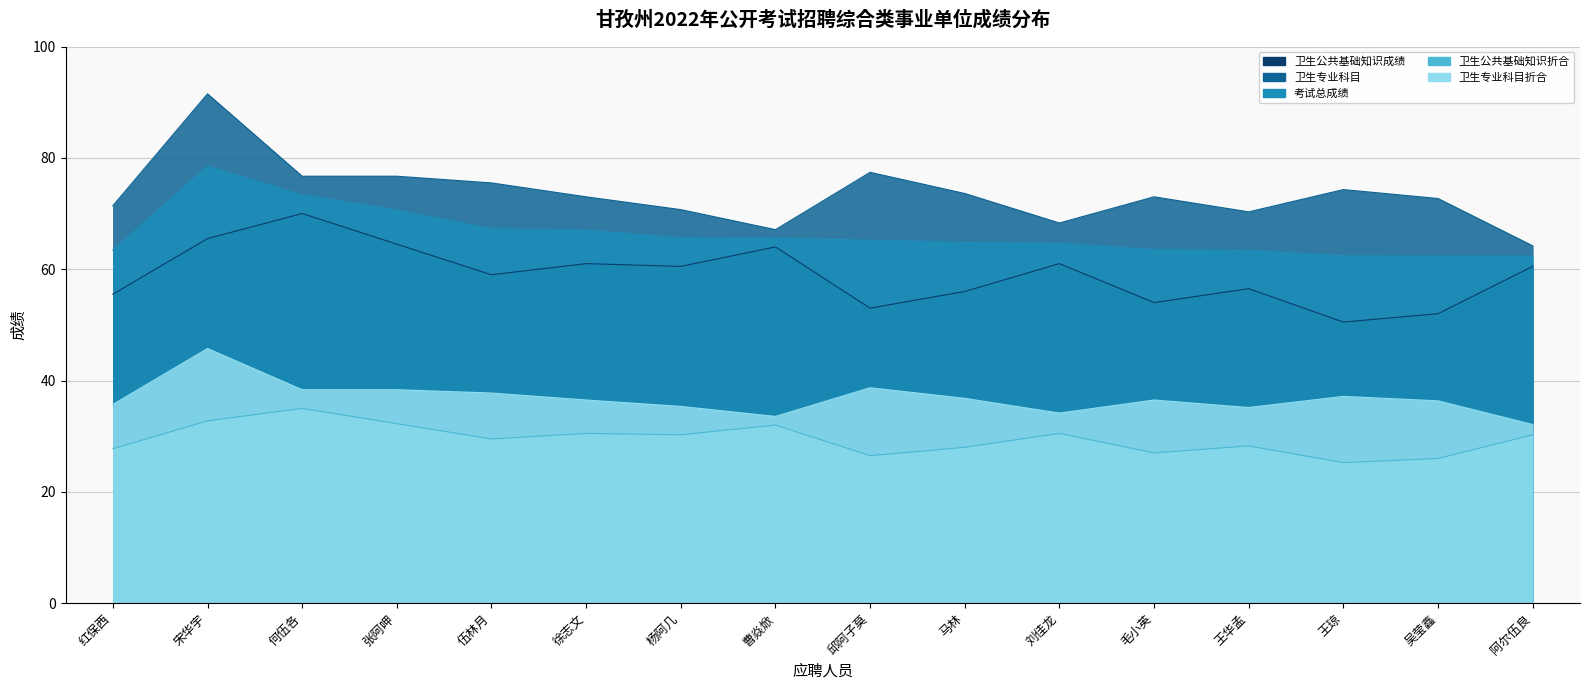

What are all the series names shown in the legend?

卫生公共基础知识成绩, 卫生专业科目, 考试总成绩, 卫生公共基础知识折合, 卫生专业科目折合